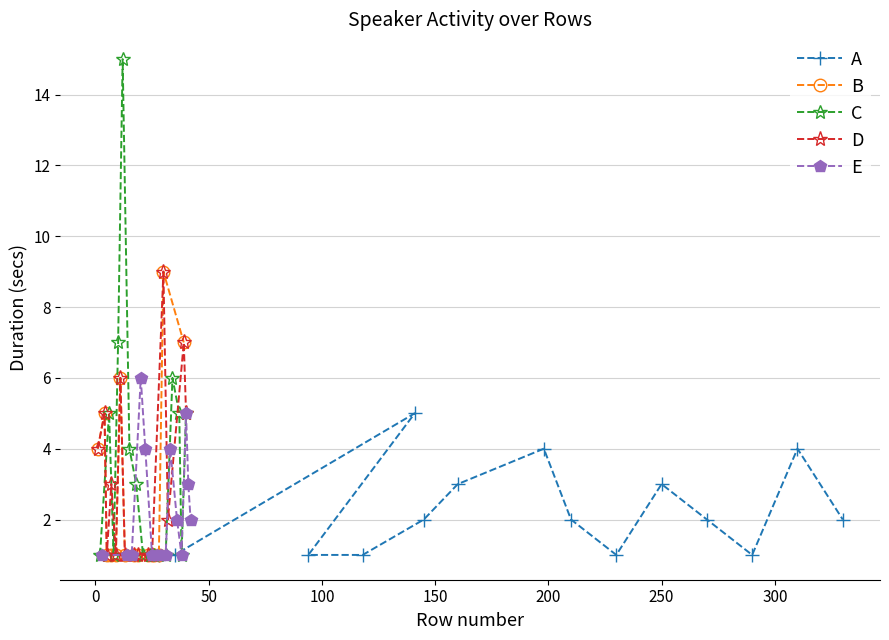

After their last crossing, which series has the higher values: A or D?

D